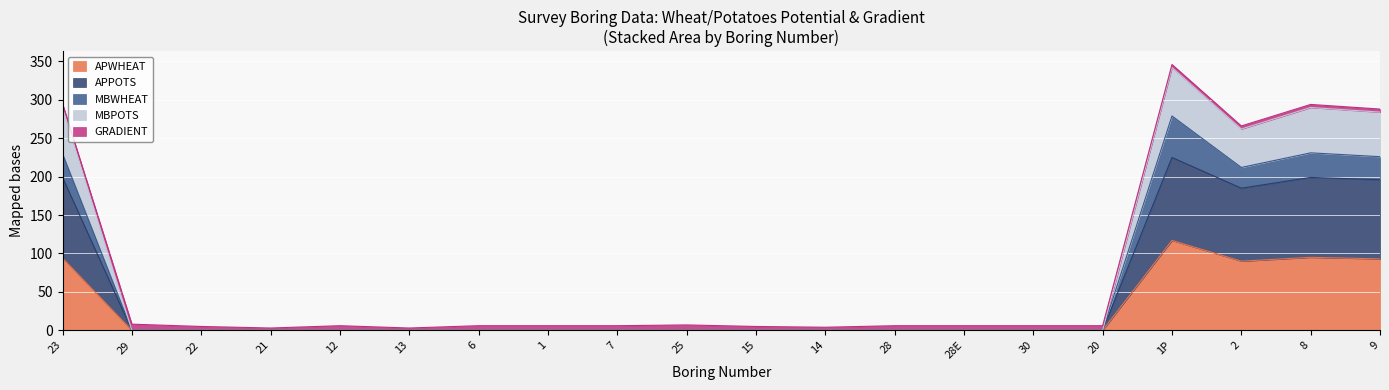

Is it true that APWHEAT equals 39 at 22?

False